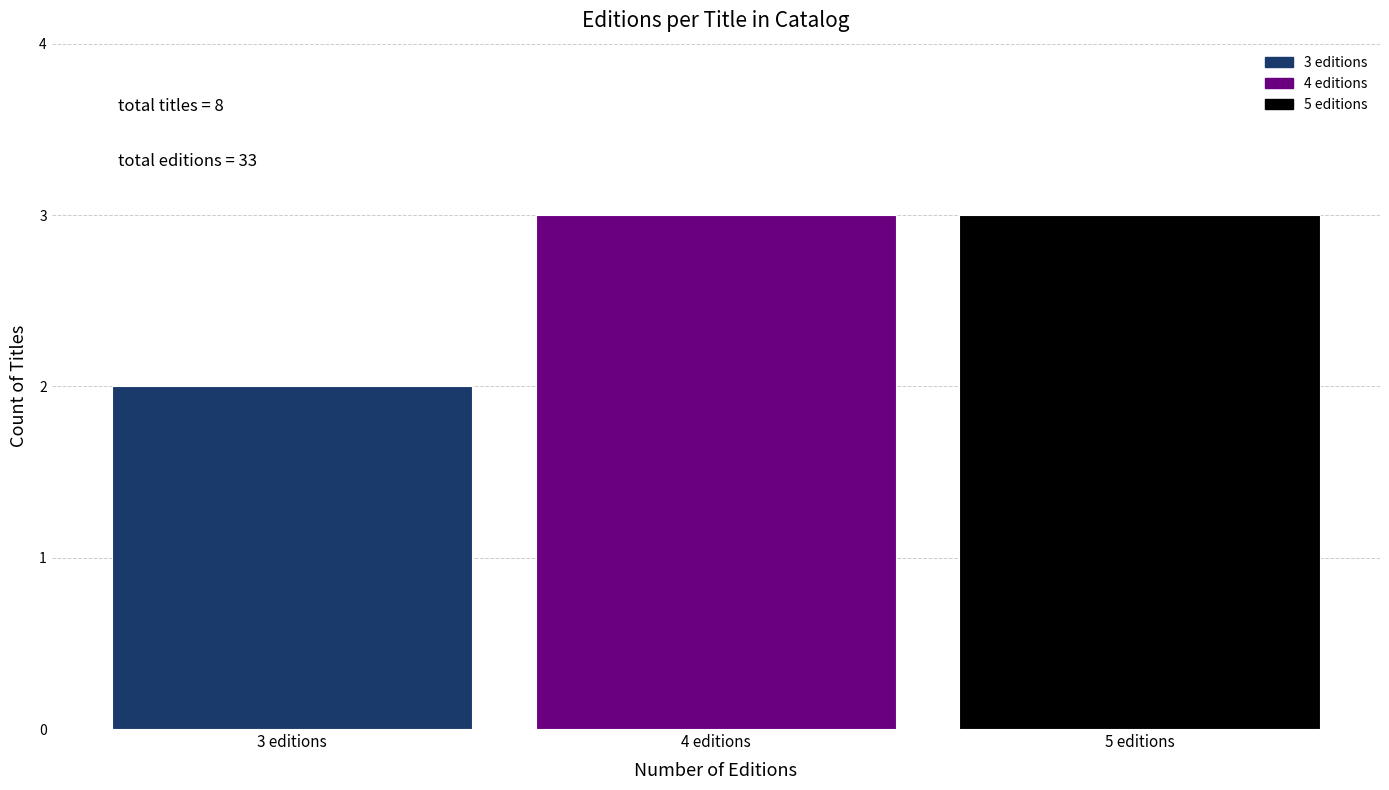

Reading left to right, what are all the values shown in this chart?

2	3	3